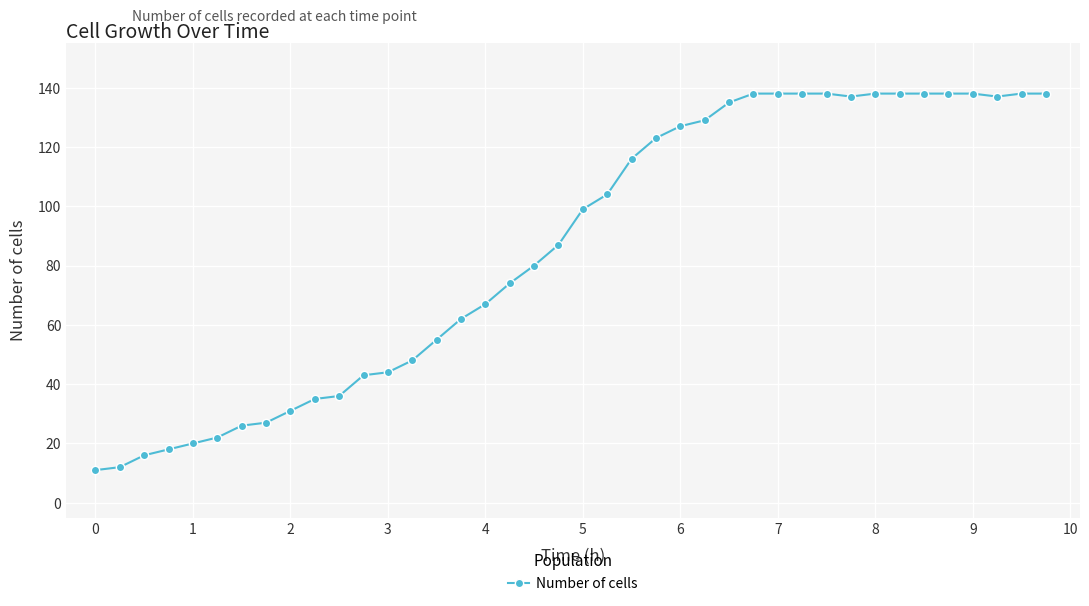

What is the sum of all values?

3439